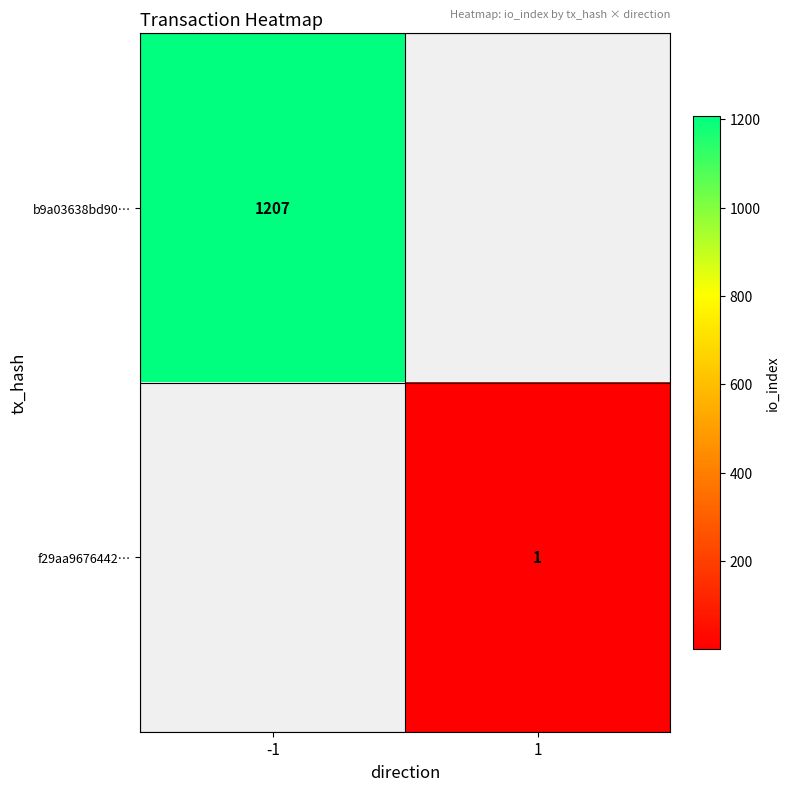

True or false: f29aa9676442… has a value of 0 at 1.

False